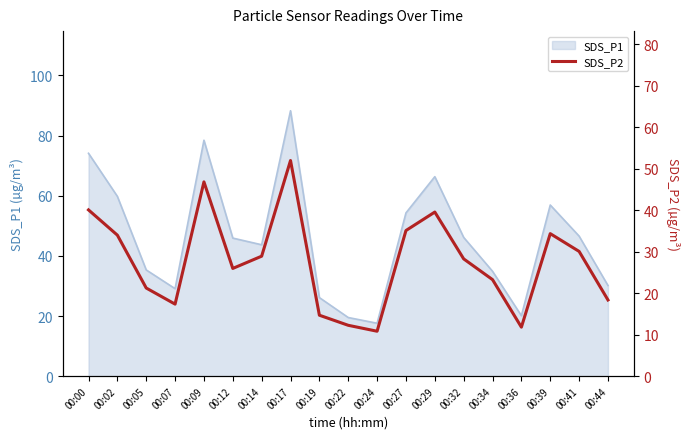

What is the difference between the values at 00:12 and 00:05?

4.7